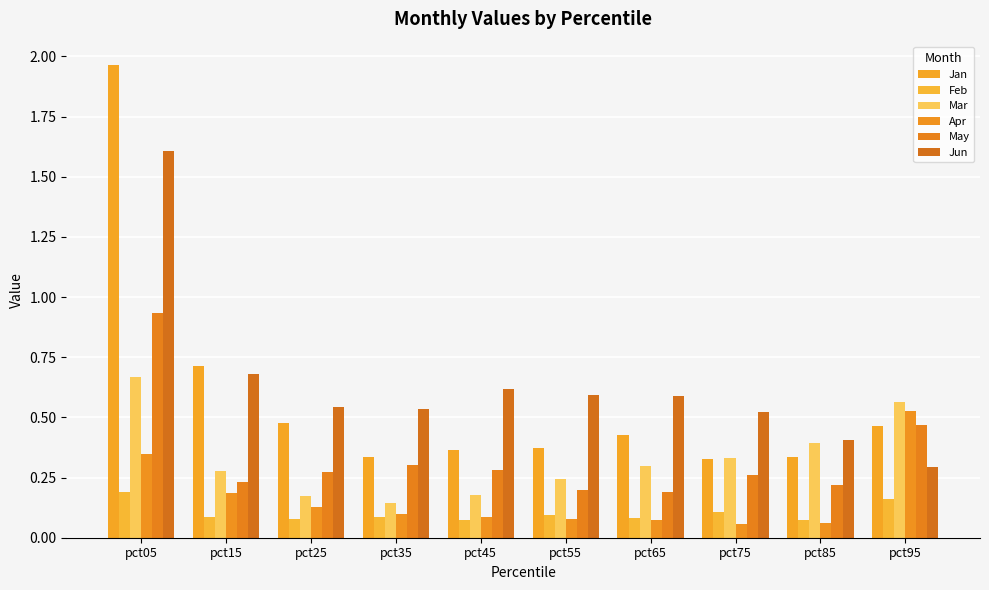

How many data points does each series have?

10